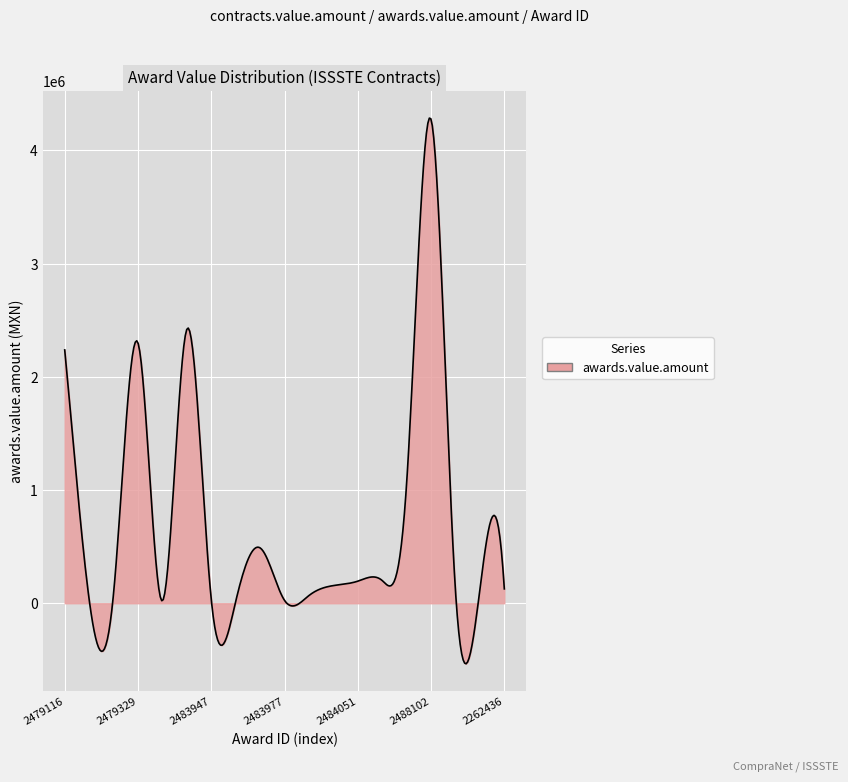

What is the smallest value displayed?

-534766.4